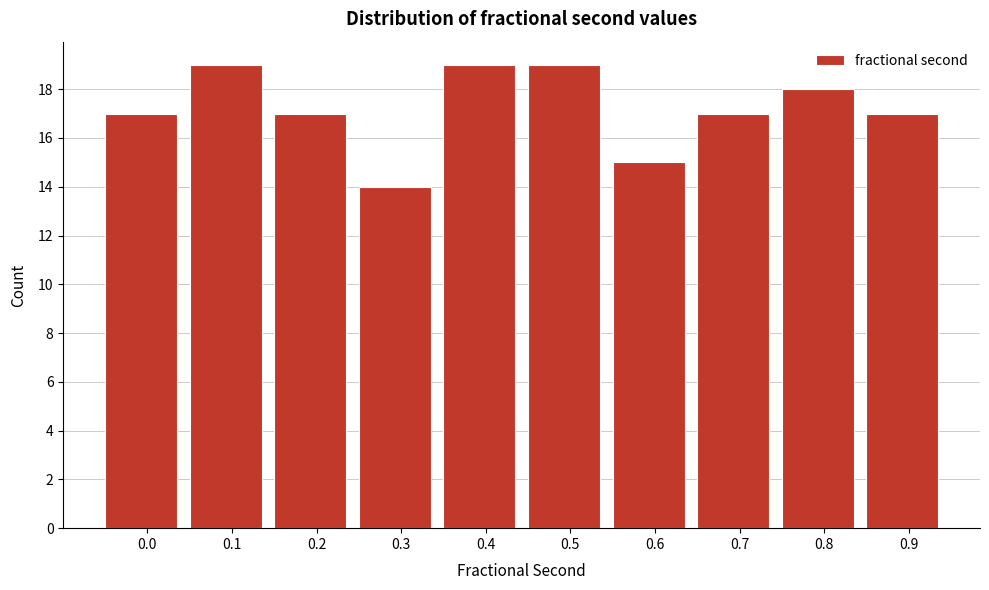

Reading left to right, transcribe all the data shown in this chart.

0.0=17	0.1=19	0.2=17	0.3=14	0.4=19	0.5=19	0.6=15	0.7=17	0.8=18	0.9=17